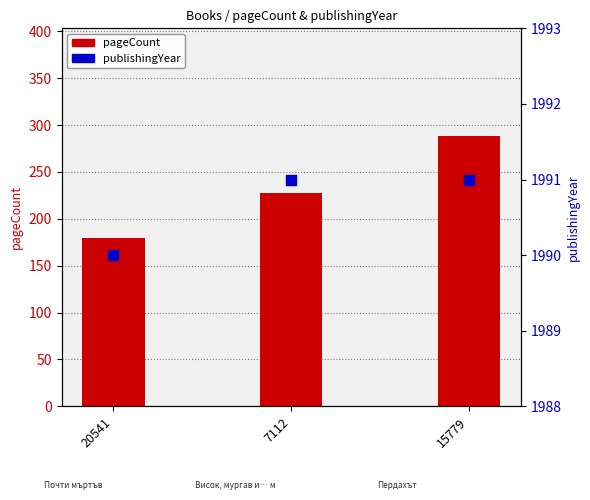

What is the total value across all series at 20541?

2170